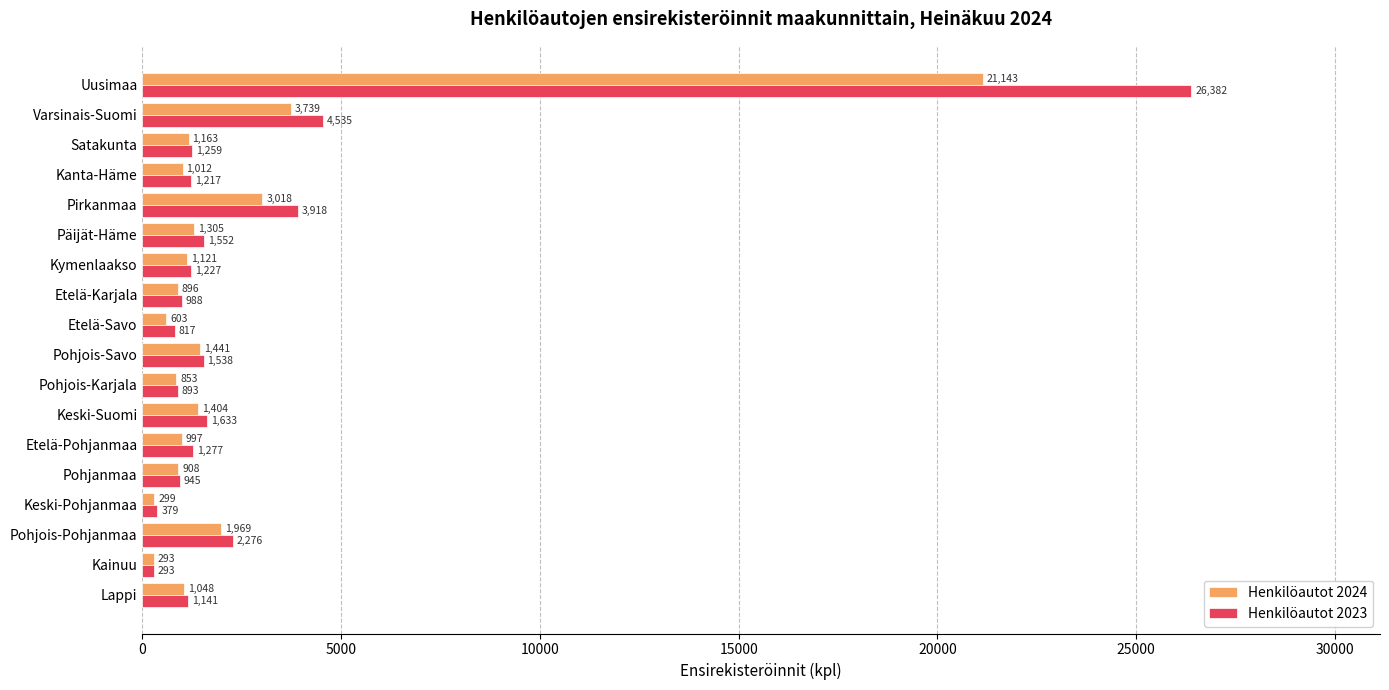

Rank the series at Pohjanmaa from highest to lowest value.

Henkilöautot 2023, Henkilöautot 2024